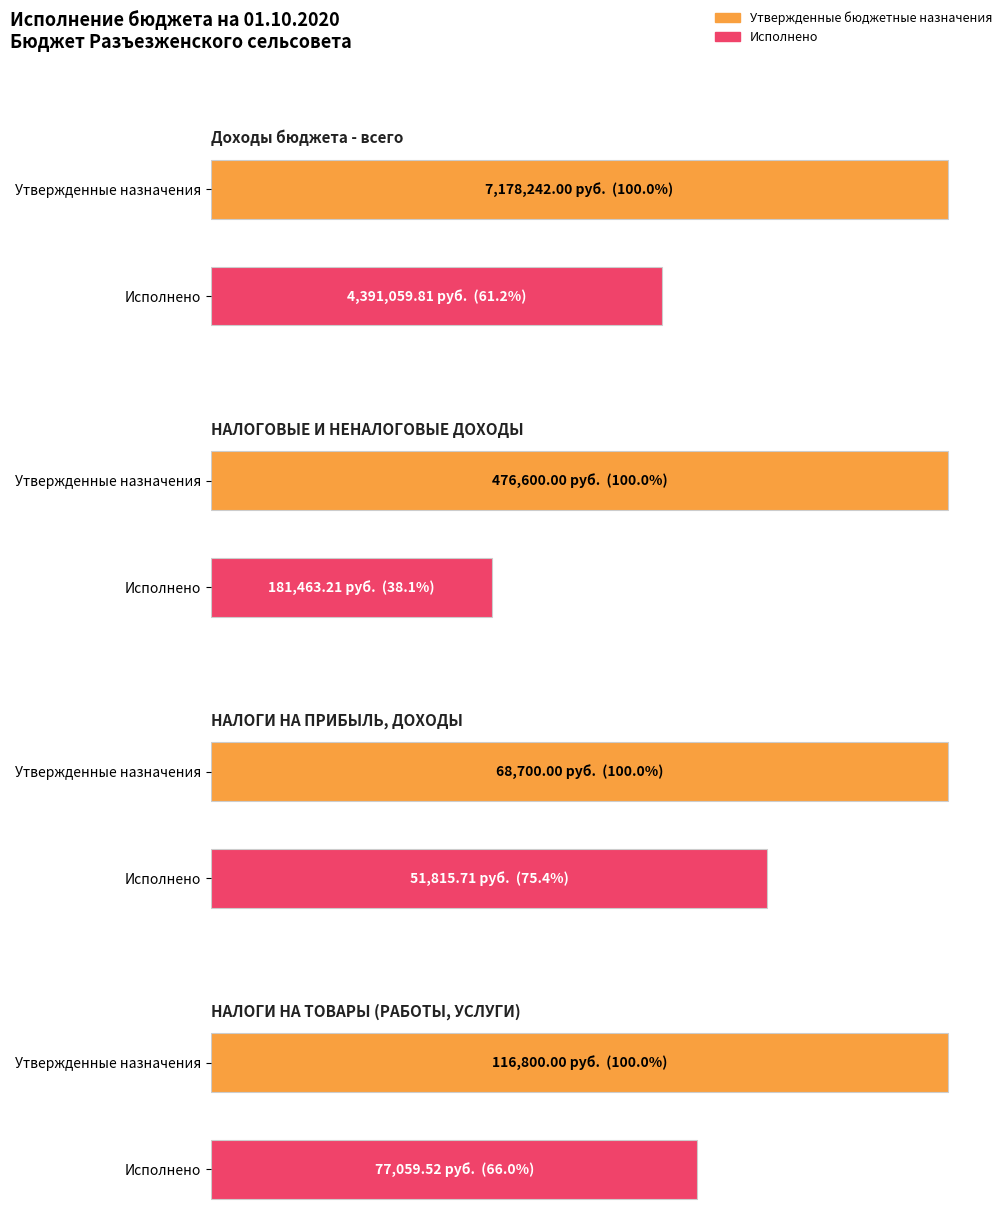

Reading left to right, what are all the values shown in this chart?

Утвержденные бюджетные назначения: Доходы бюджета - всего=7178242.0	НАЛОГОВЫЕ И НЕНАЛОГОВЫЕ ДОХОДЫ=476600.0	НАЛОГИ НА ПРИБЫЛЬ, ДОХОДЫ=68700.0	НАЛОГИ НА ТОВАРЫ (РАБОТЫ, УСЛУГИ)=116800.0
Исполнено: Доходы бюджета - всего=4391059.8	НАЛОГОВЫЕ И НЕНАЛОГОВЫЕ ДОХОДЫ=181463.2	НАЛОГИ НА ПРИБЫЛЬ, ДОХОДЫ=51815.7	НАЛОГИ НА ТОВАРЫ (РАБОТЫ, УСЛУГИ)=77059.5